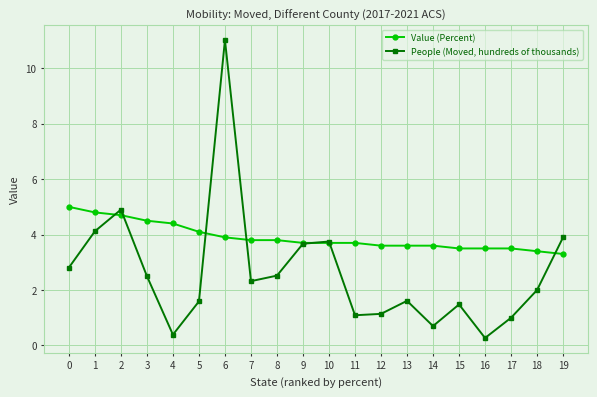

What is the highest value of the People (Moved, hundreds of thousands) series?

11.0